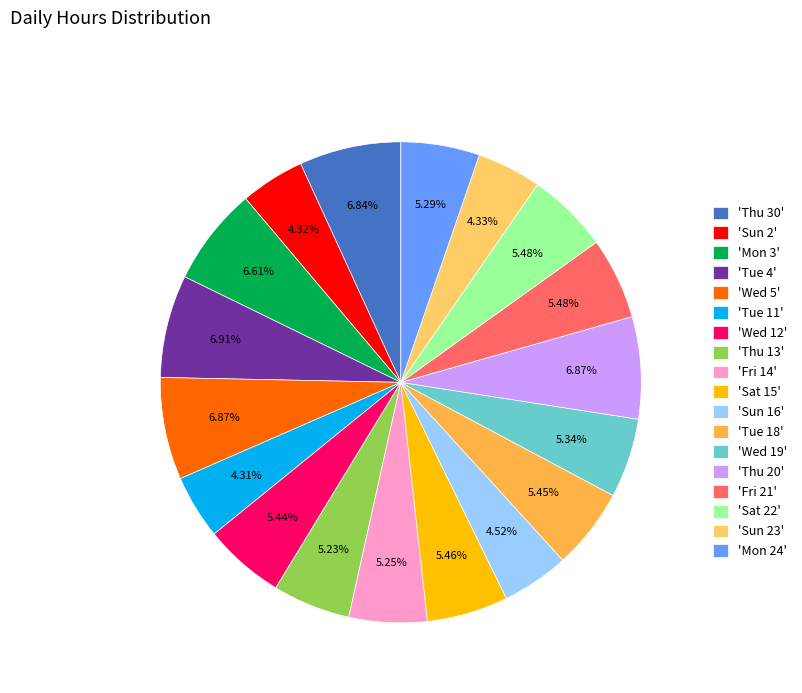

How many slices are in this pie chart?

18